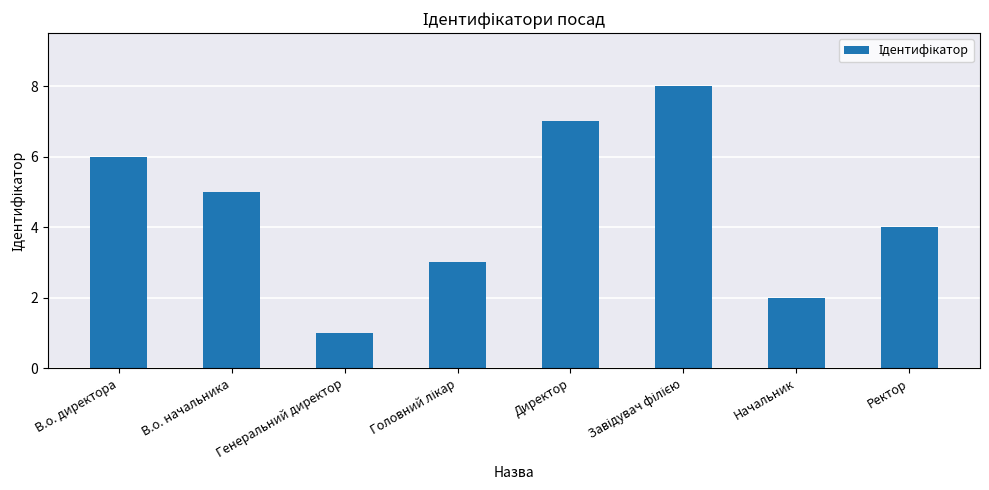

What is the value of the 4th bar from the left?

3